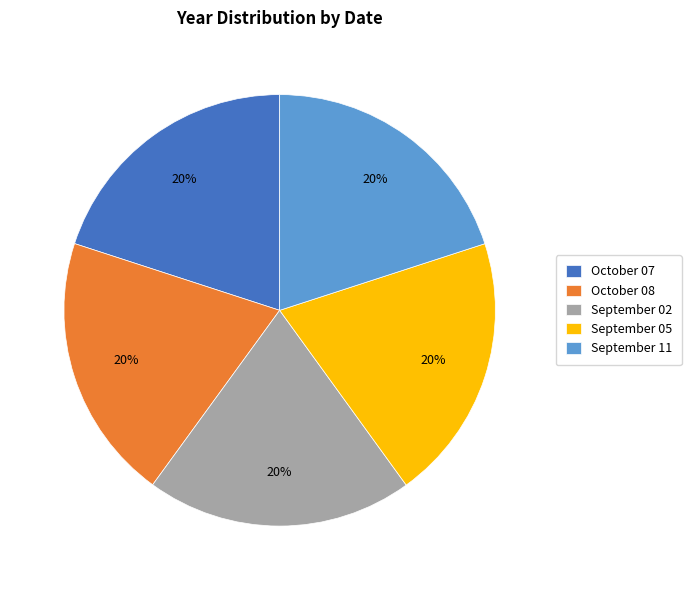

How many segments does this pie chart have?

5